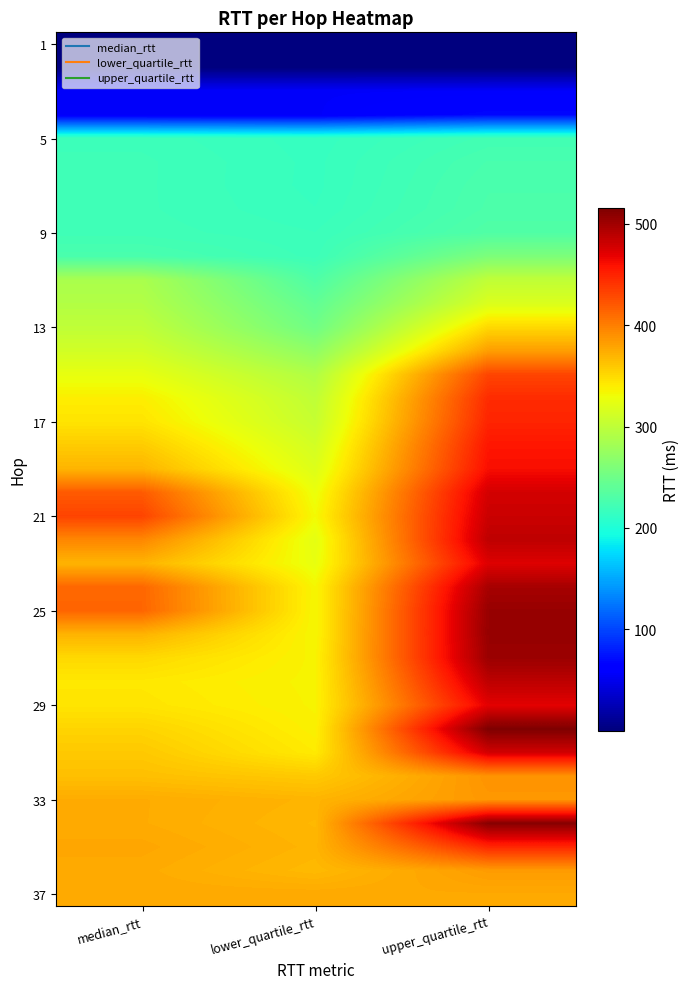

How many categories are shown in the chart?

3